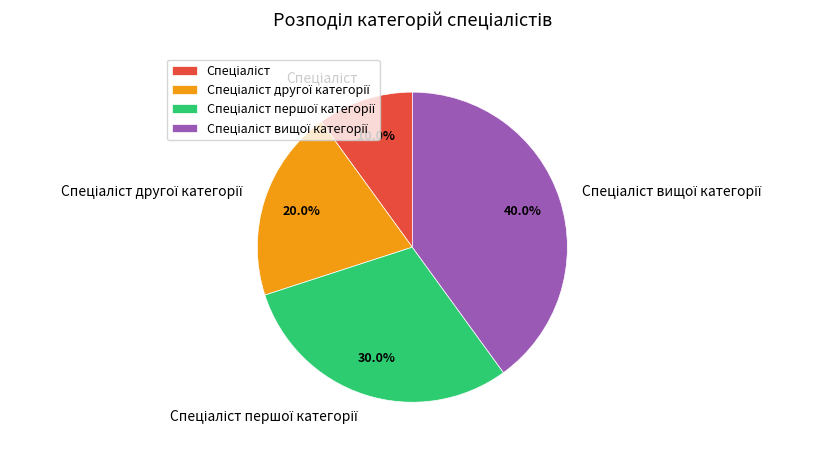

To the nearest percent, what is the average slice percentage?

25%